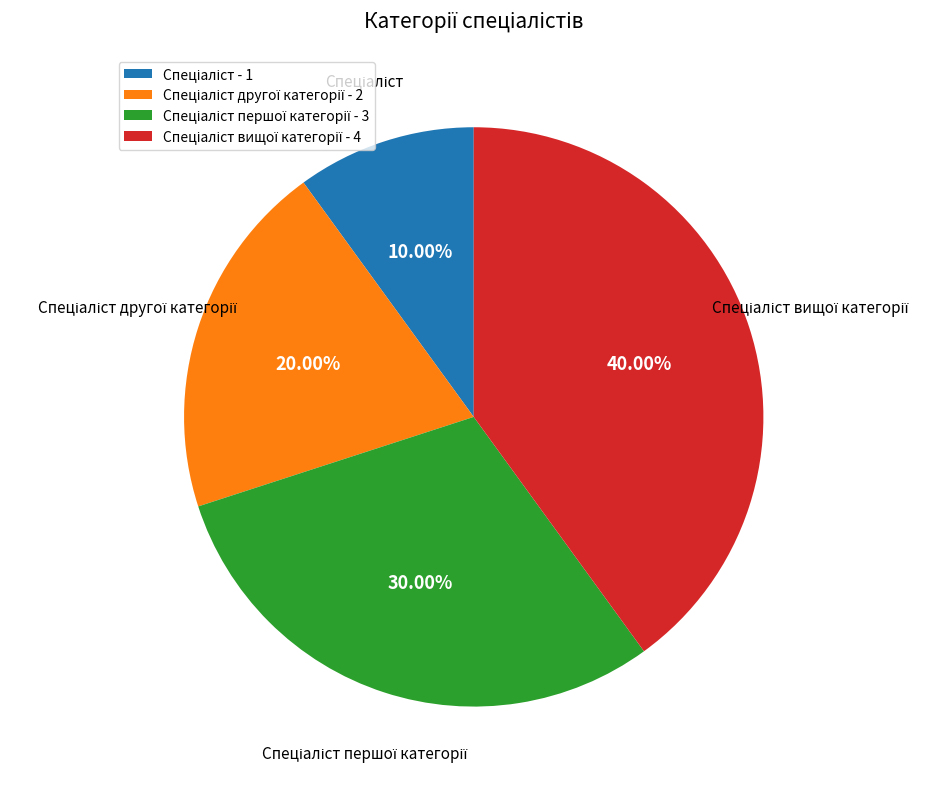

Is there any slice that represents more than half of the pie?

No